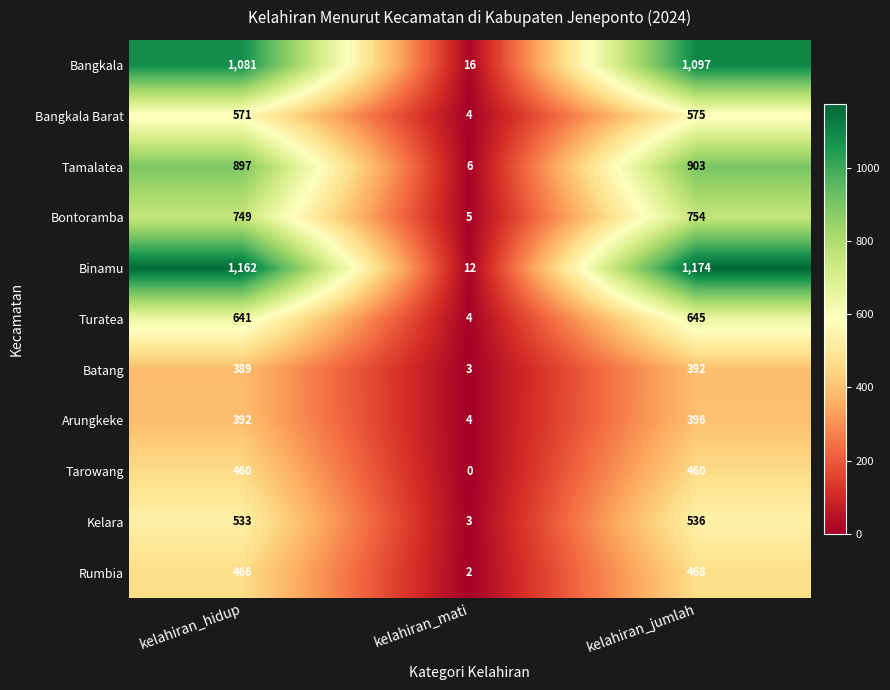

True or false: Kelara has a value of 267 at kelahiran_hidup.

False